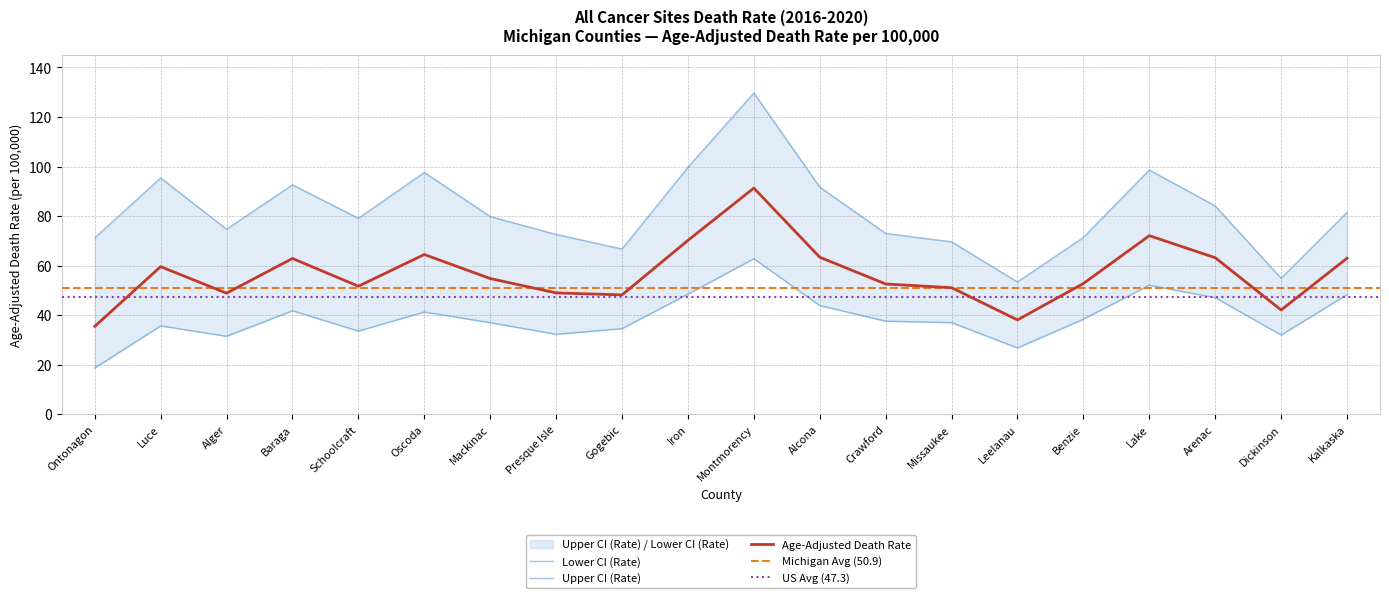

Where is the first local maximum for Lower CI (Rate)?

Luce